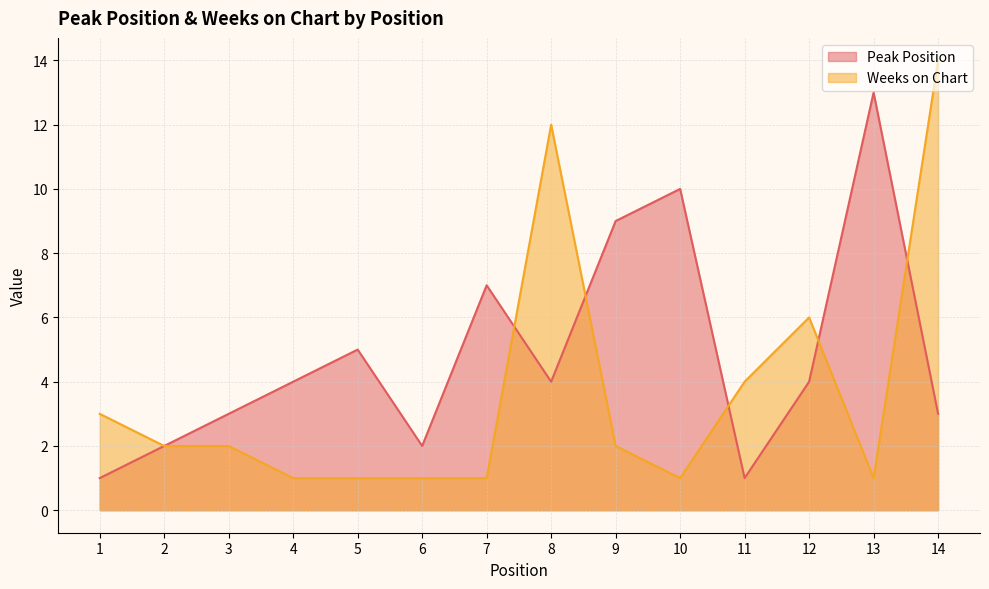

How many data points does each series have?

14